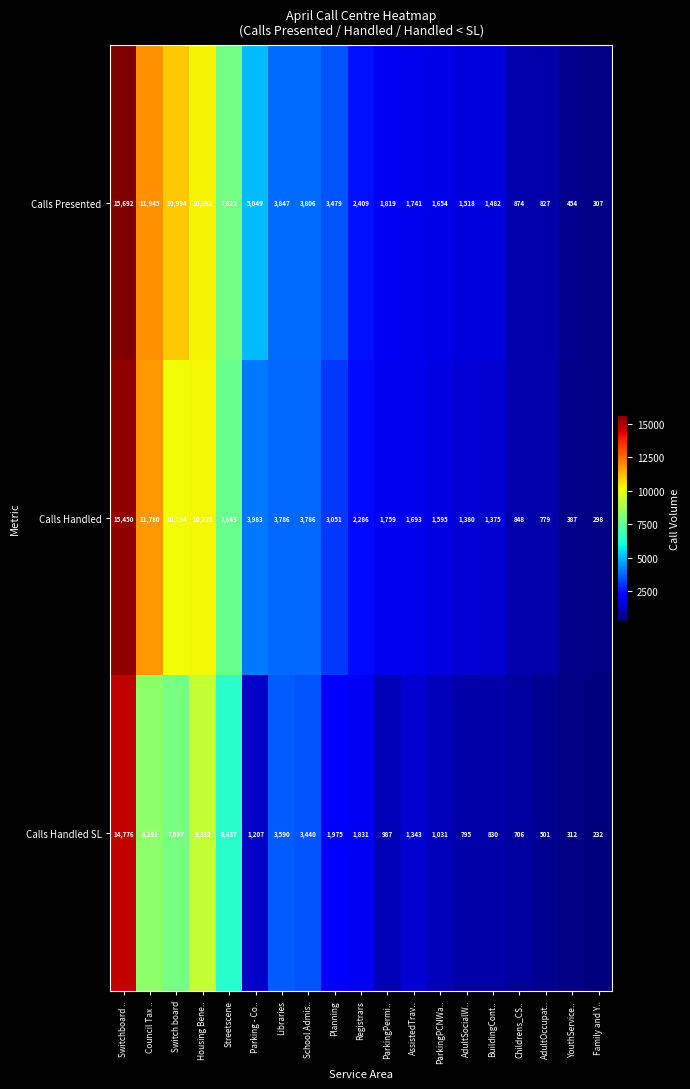

How many series are shown in this chart?

3